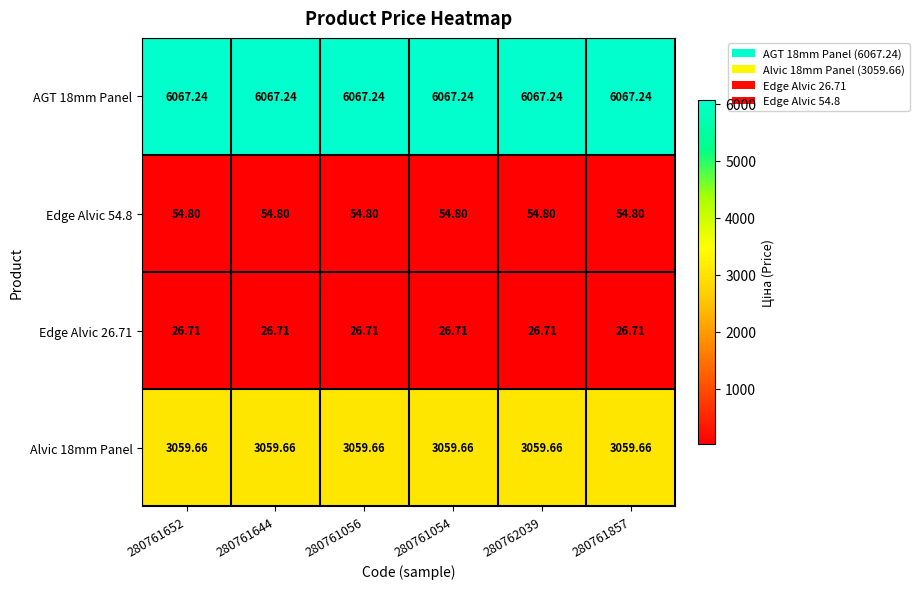

How many data points does each series have?

6